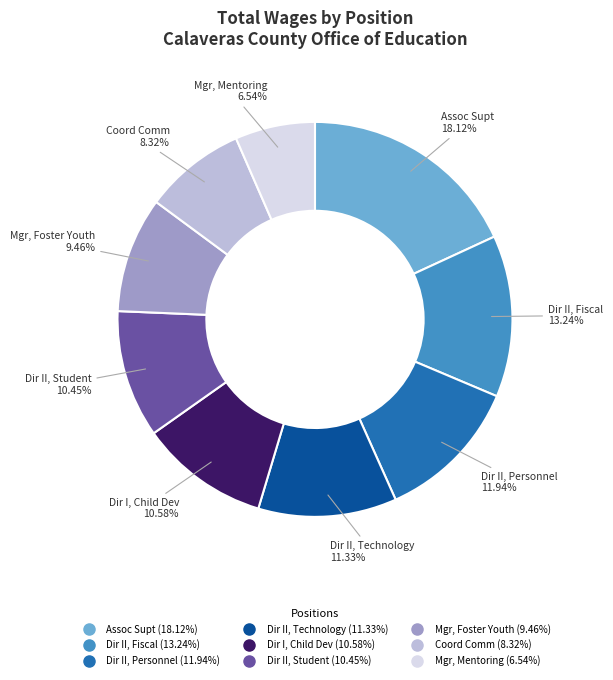

Is there a majority slice in this chart?

No